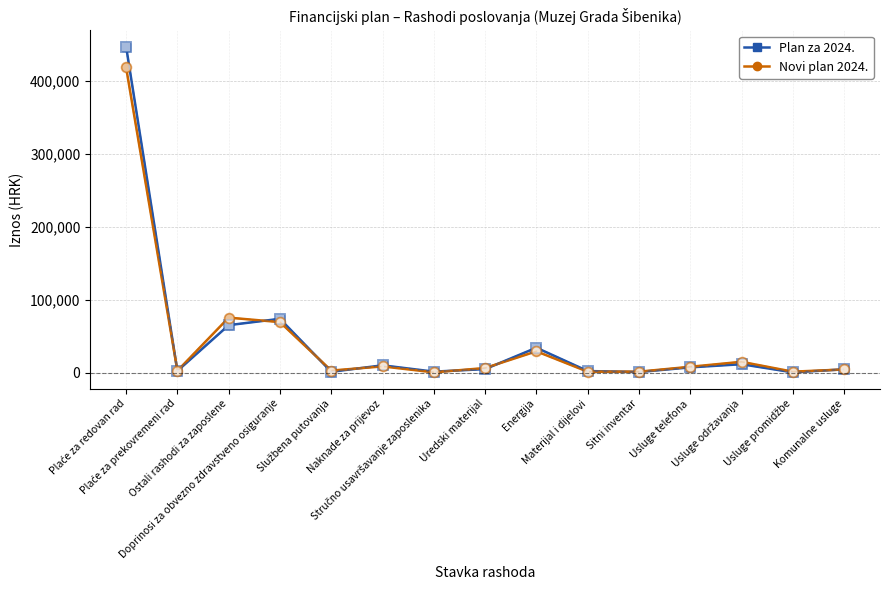

Count the number of data series in this chart.

2